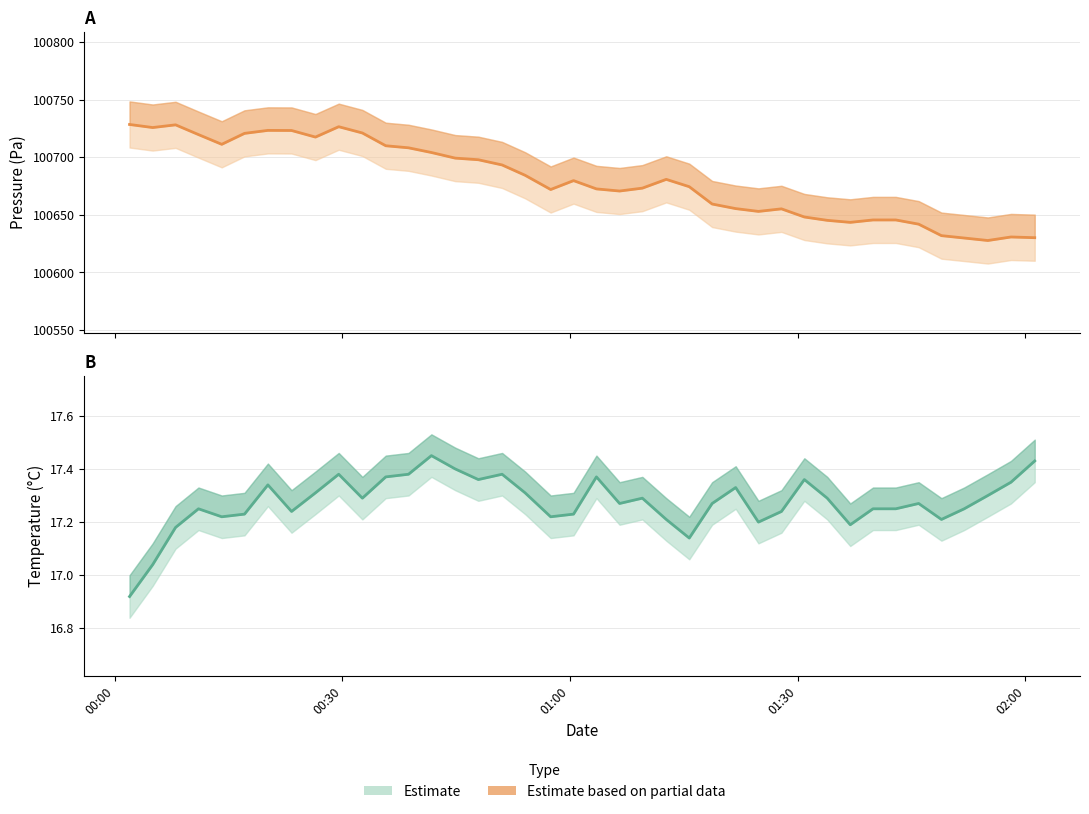

How many points are lower than both their immediate neighbors (excluding endpoints)?

10